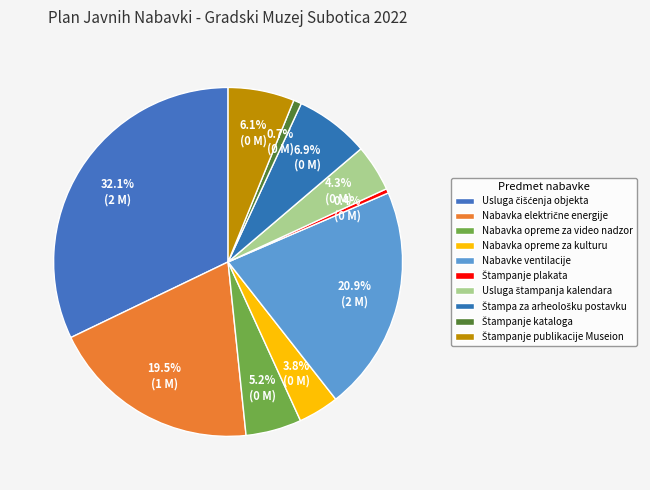

What is the total percentage of Štampanje publikacije Museion and Štampanje kataloga?

6.9%